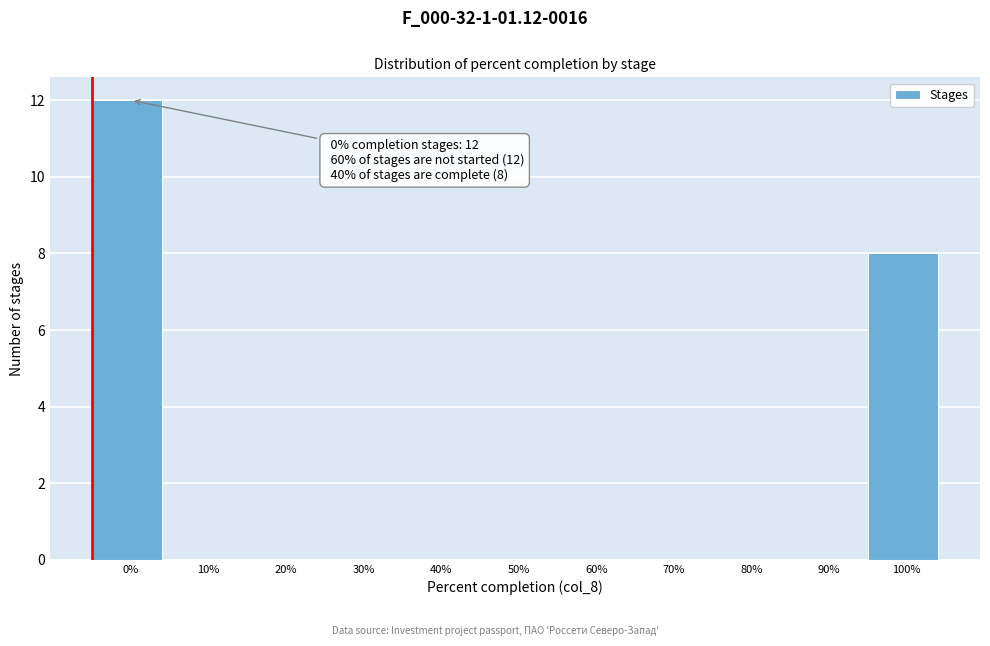

Reading left to right, transcribe all the data shown in this chart.

0%=12	10%=0	20%=0	30%=0	40%=0	50%=0	60%=0	70%=0	80%=0	90%=0	100%=8